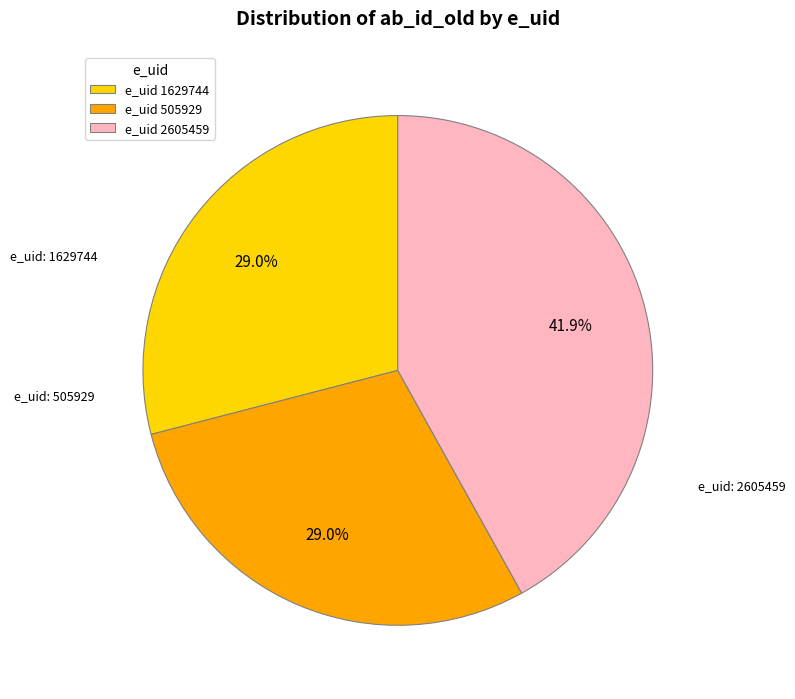

To the nearest percent, what is the difference between the largest and smallest slice percentages?

13%